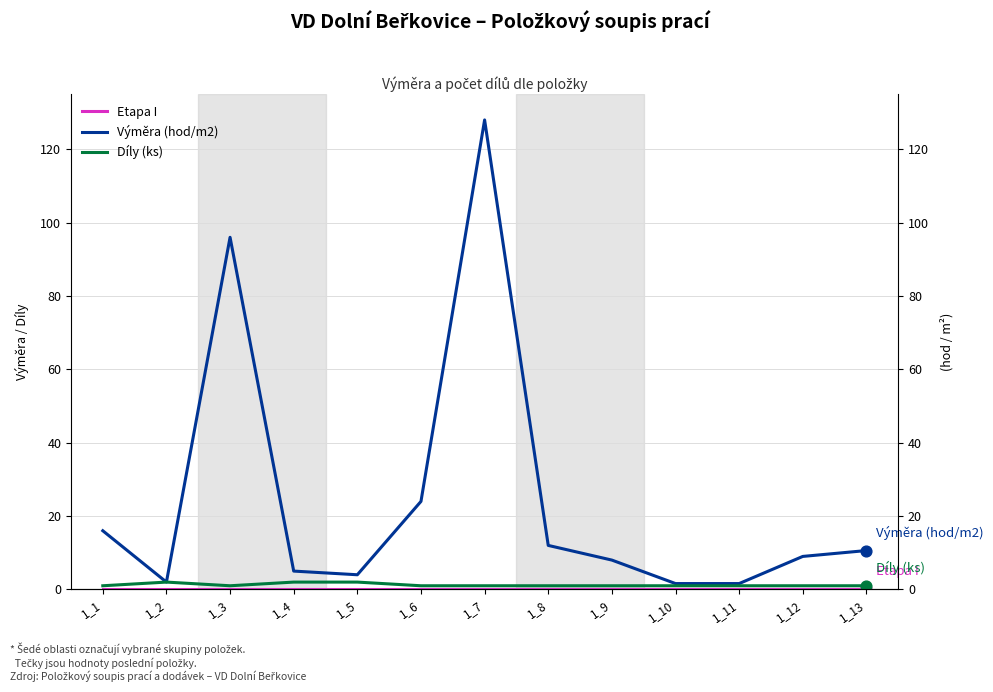

Which series contains the lowest Y value?

Etapa I